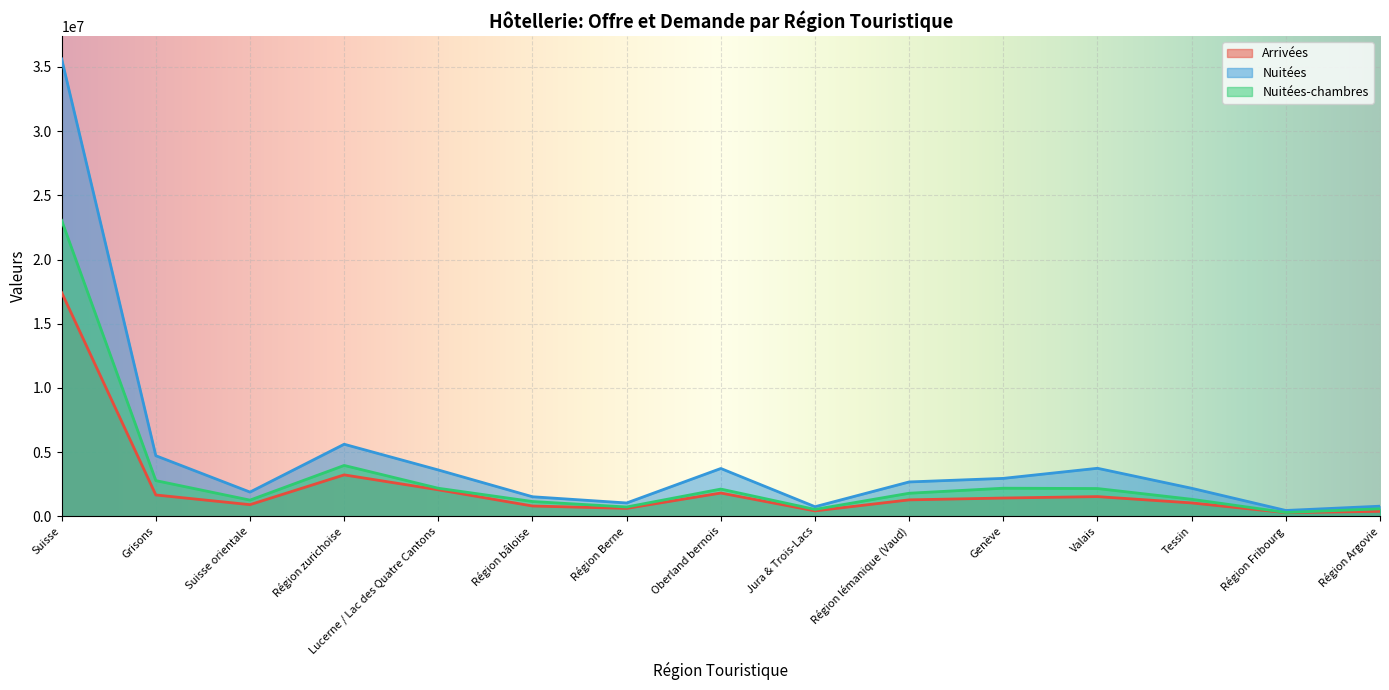

What position from the left is Tessin?

13